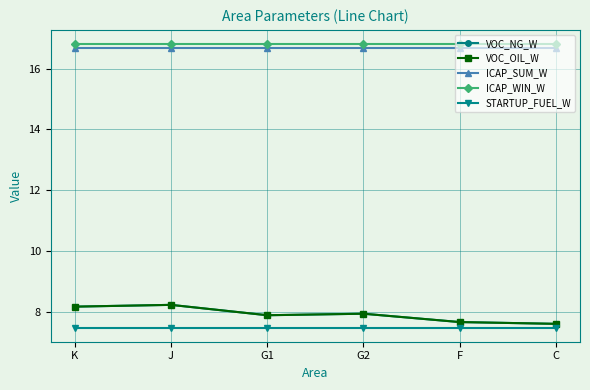

The value of ICAP_SUM_W at G1 is 10.5. True or false?

False